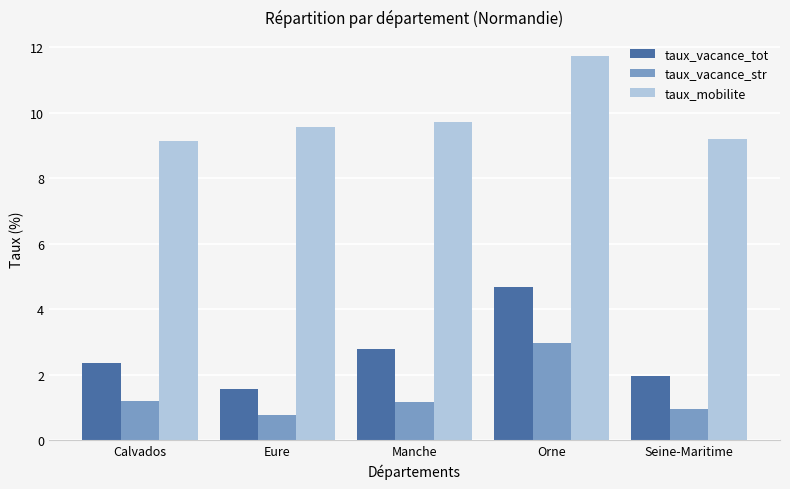

How many bars are there in each group?

3